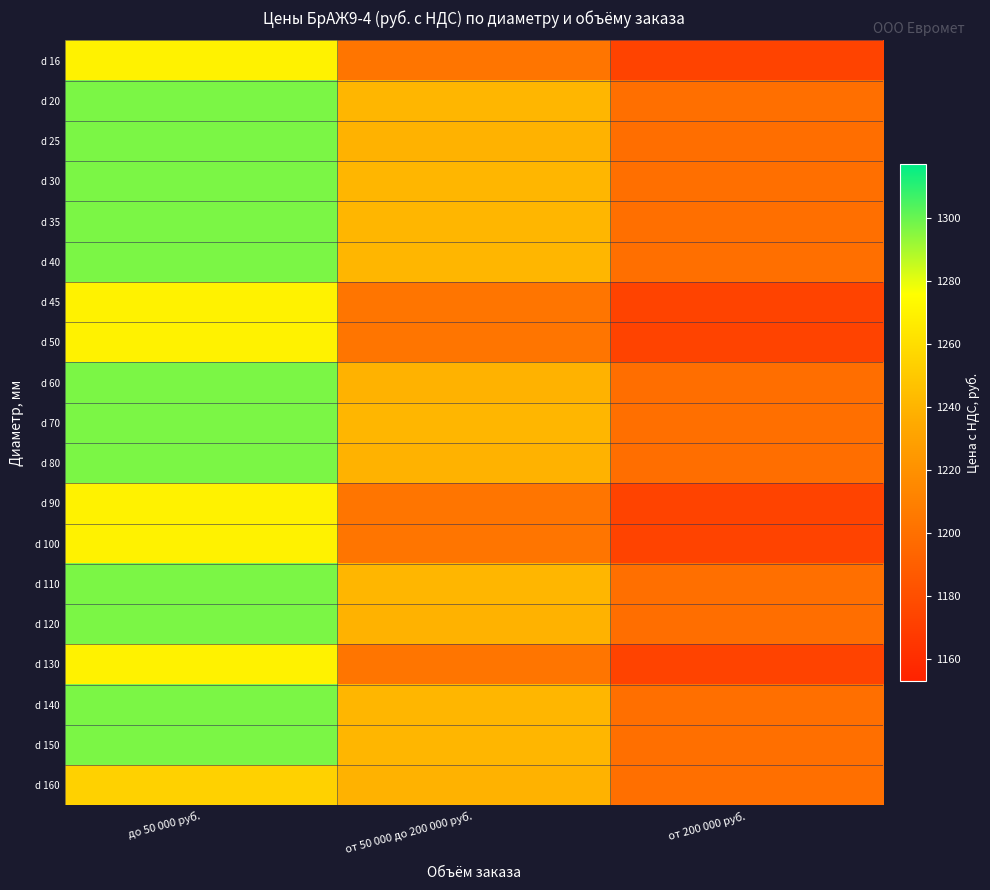

What is the total value across all series at до 50 000 руб.?

24438